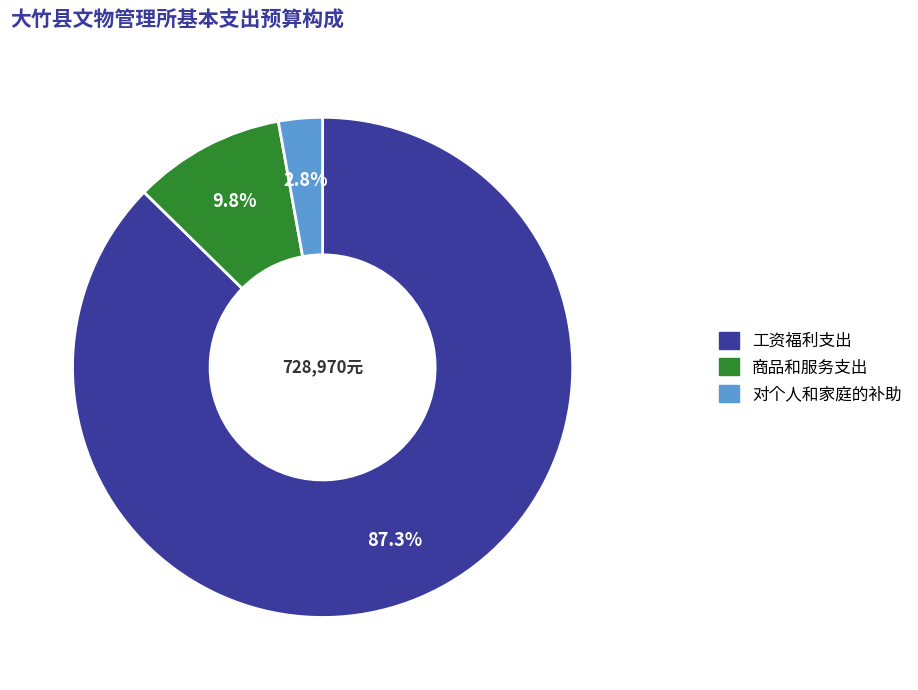

What percentage is the 商品和服务支出 slice, to the nearest percent?

10%